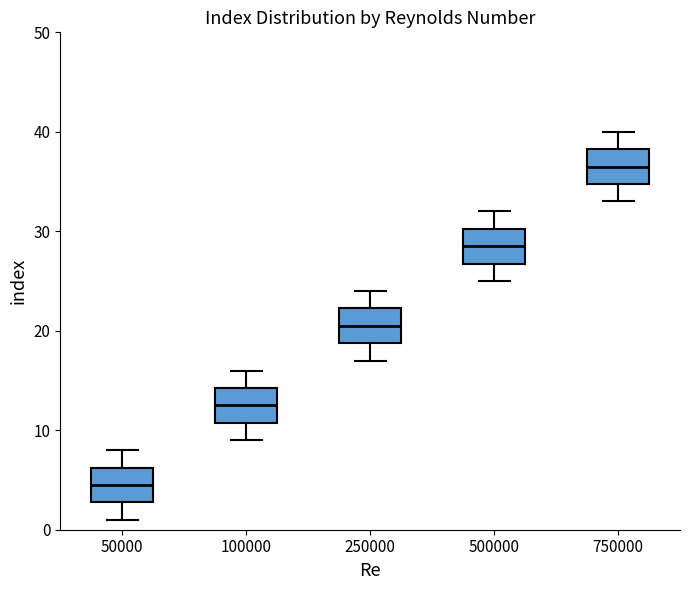

Reading left to right, transcribe this box plot: for each box, give where its median line is, the range the box spans, and where its two whiskers end, as read against the y-axis. The values are not printed on the chart, so give them approximately, as read against the axis.

50000: median 5, box 3 to 6, whiskers 1 to 8
100000: median 13, box 11 to 14, whiskers 9 to 16
250000: median 21, box 19 to 22, whiskers 17 to 24
500000: median 29, box 27 to 30, whiskers 25 to 32
750000: median 37, box 35 to 38, whiskers 33 to 40